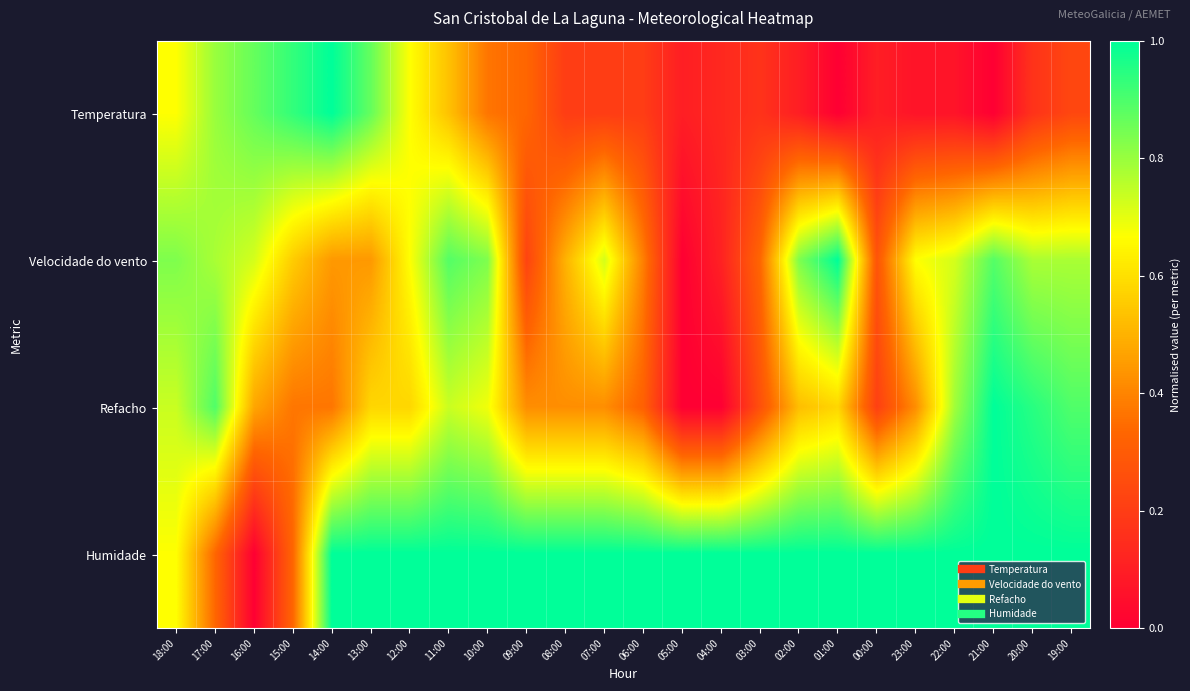

Count the number of categories in the chart.

24